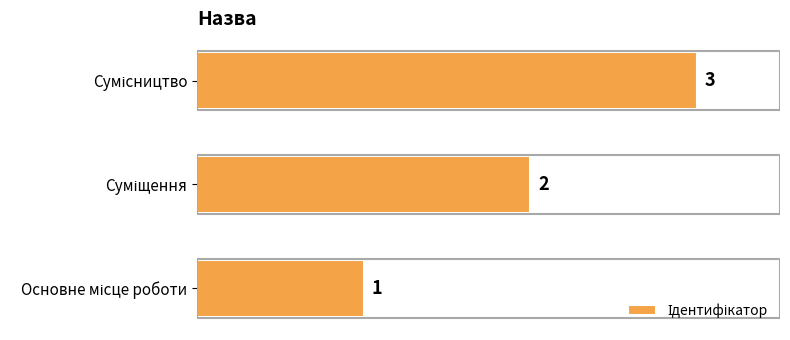

Count the values in the range 1 to 3.

3